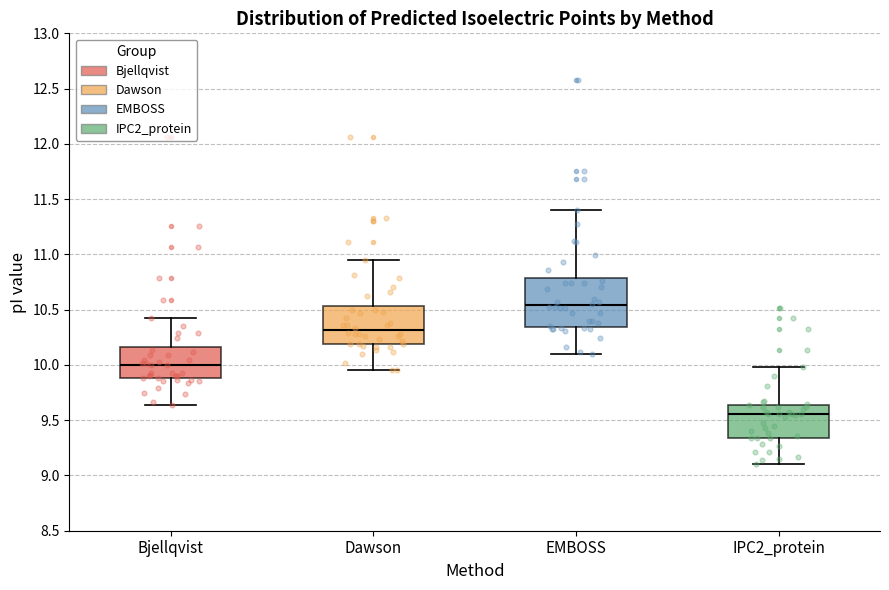

Reading left to right, read every box against the y-axis: the position of its median line, the range the box covers, and the ends of its whiskers. The values are not printed on the chart, so give them approximately, as read against the axis.

Bjellqvist: median 10.00, box 9.90 to 10.15, whiskers 9.65 to 10.40
Dawson: median 10.30, box 10.20 to 10.55, whiskers 9.95 to 10.95
EMBOSS: median 10.55, box 10.35 to 10.80, whiskers 10.10 to 11.40
IPC2_protein: median 9.55, box 9.35 to 9.65, whiskers 9.10 to 10.00